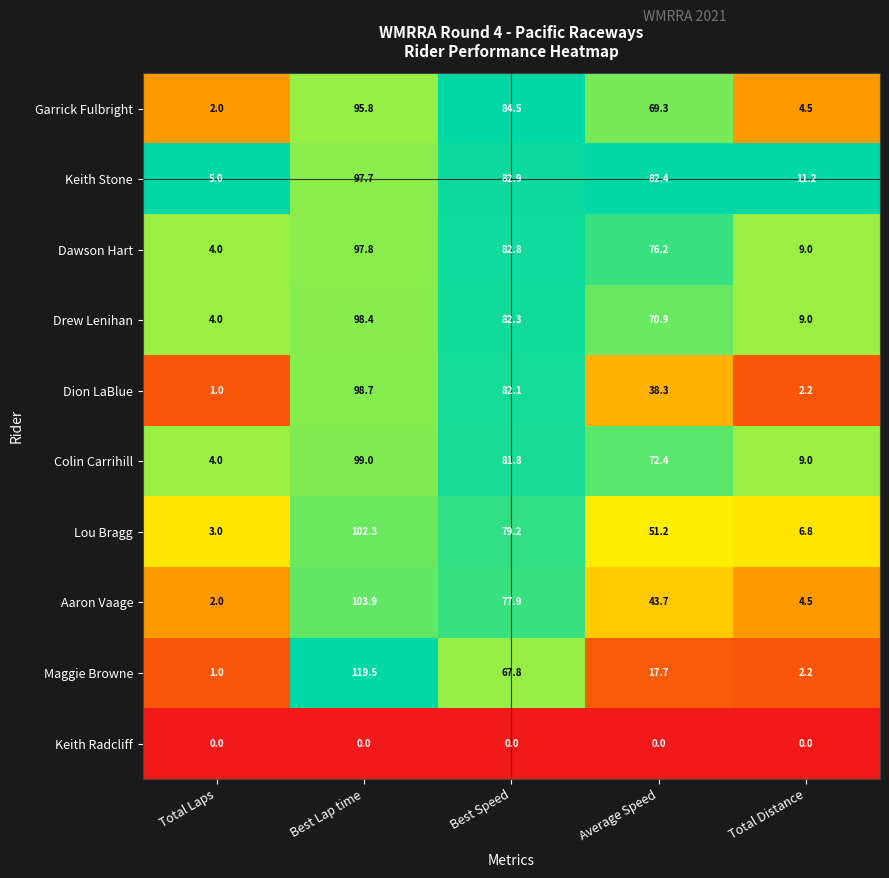

What is the maximum value shown in the chart?

119.5